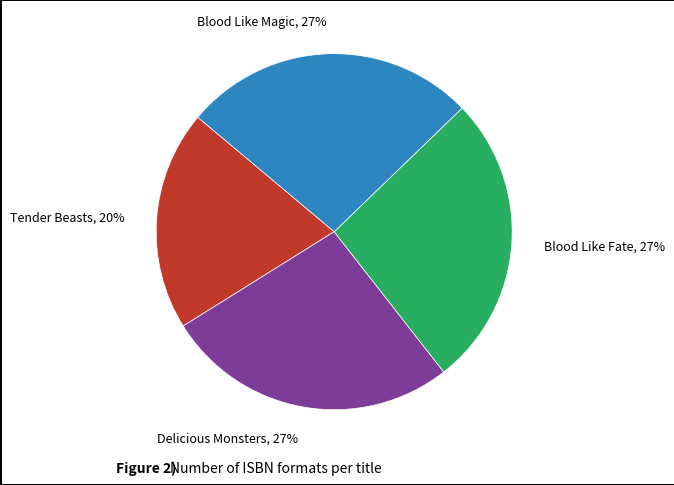

What percentage is the Blood Like Fate slice, to the nearest percent?

27%